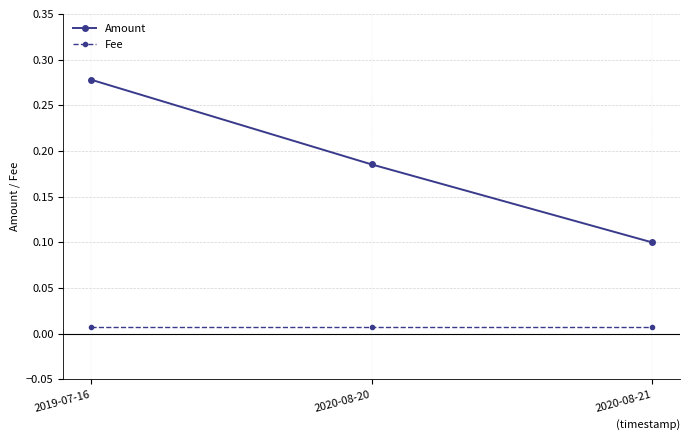

At which category is the sum across all series the highest?

2019-07-16